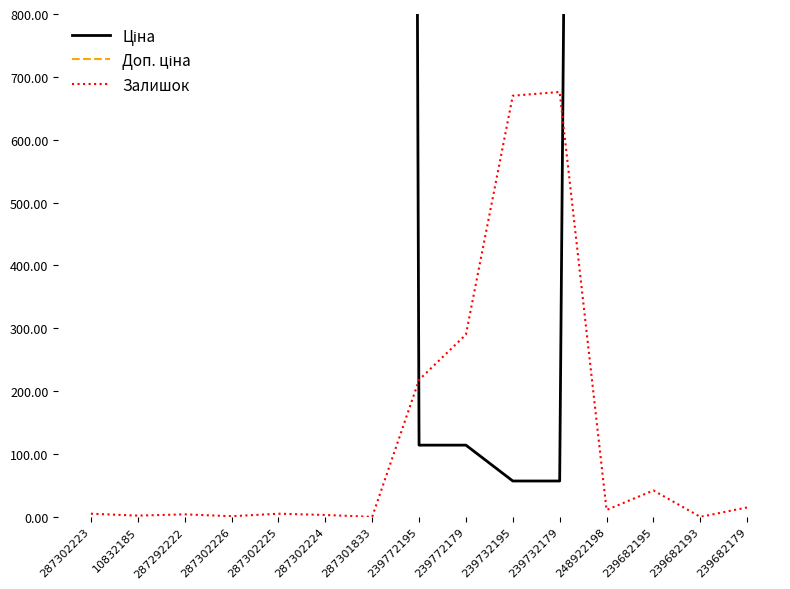

True or false: Ціна and Доп. ціна intersect in this chart.

False